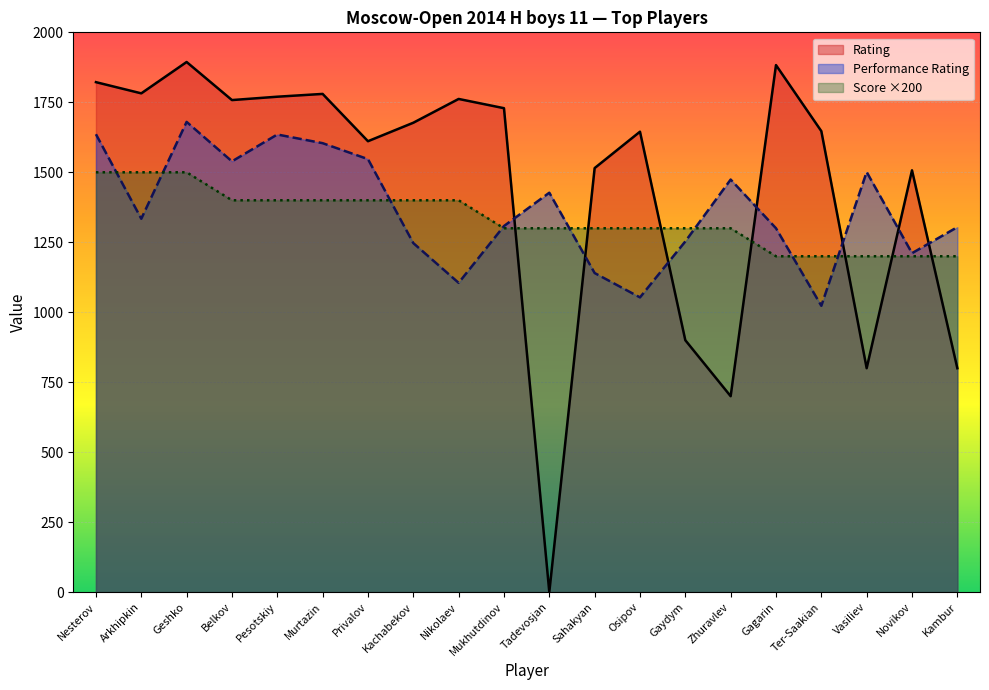

Does the chart display data point markers on the line(s)?

No